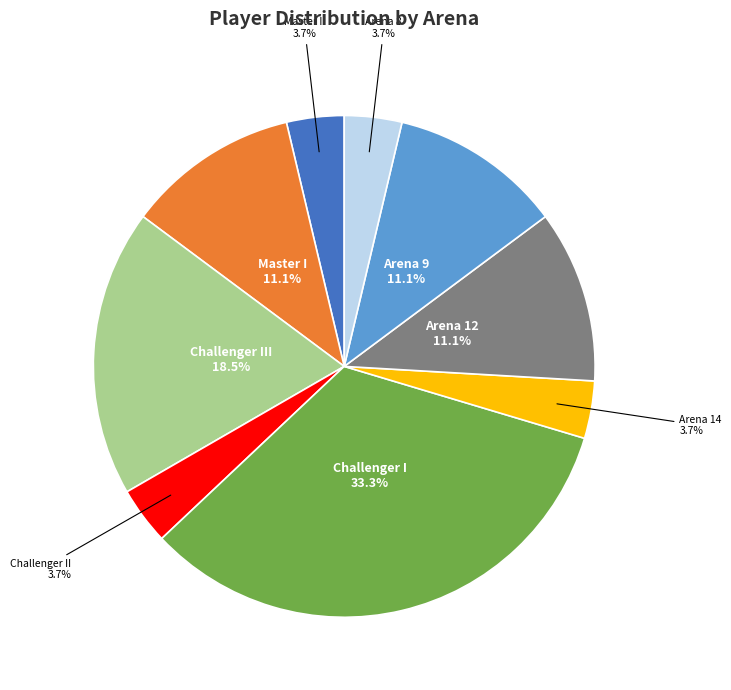

How many slices are in this pie chart?

9